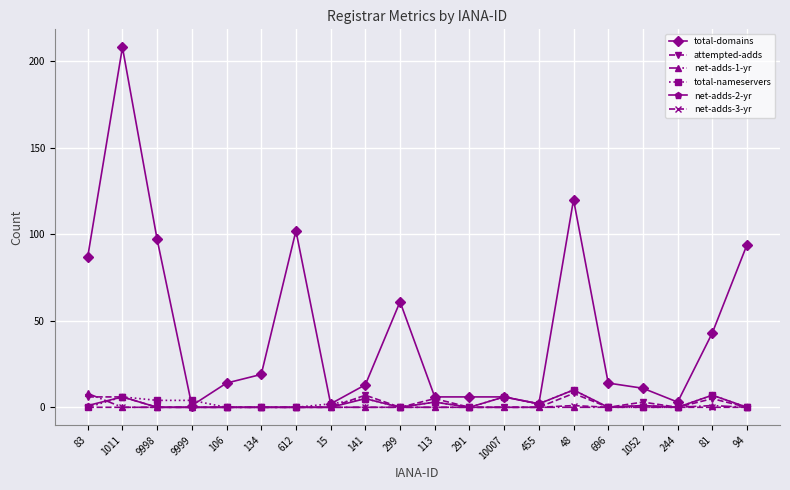

At which category is the sum across all series the highest?

1011